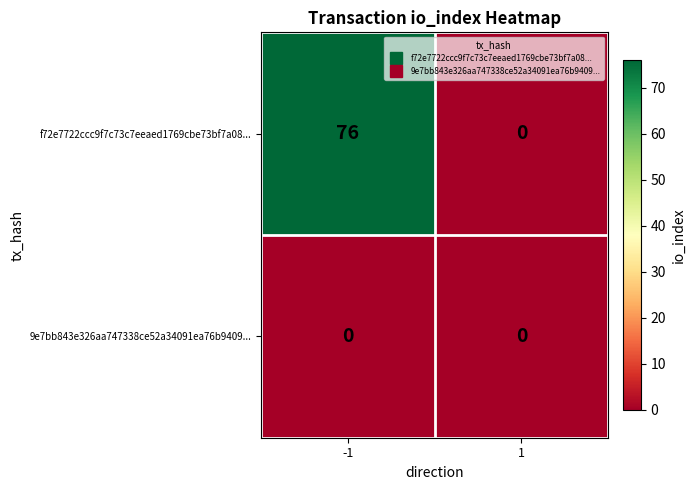

Which series has the largest range (max minus min)?

f72e7722ccc9f7c73c7eeaed1769cbe73bf7a08...